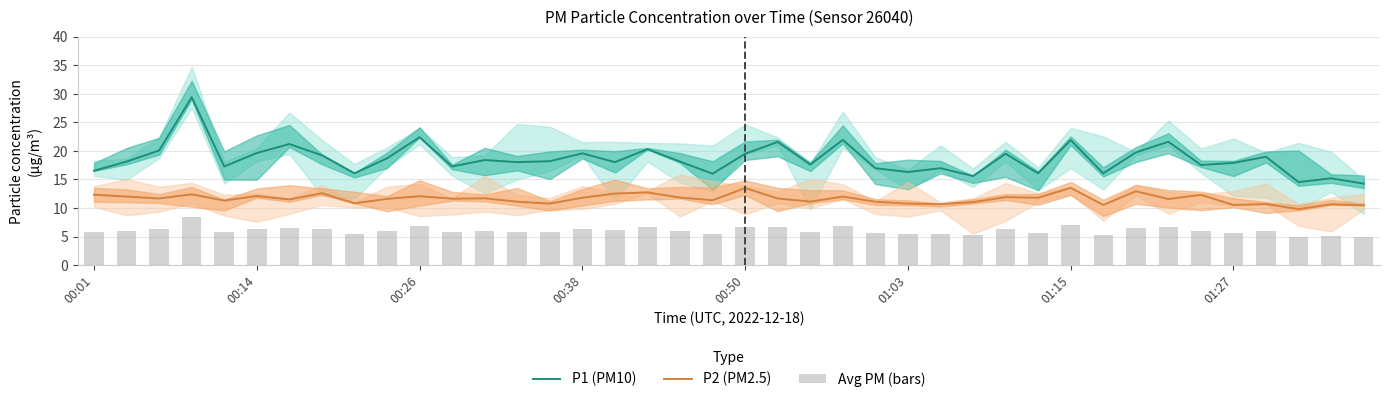

What is the total value across all series at 39?

29.7